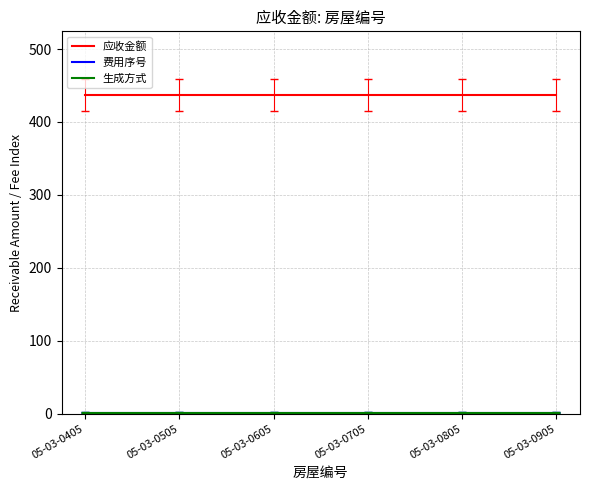

Does the chart display data point markers on the line(s)?

No